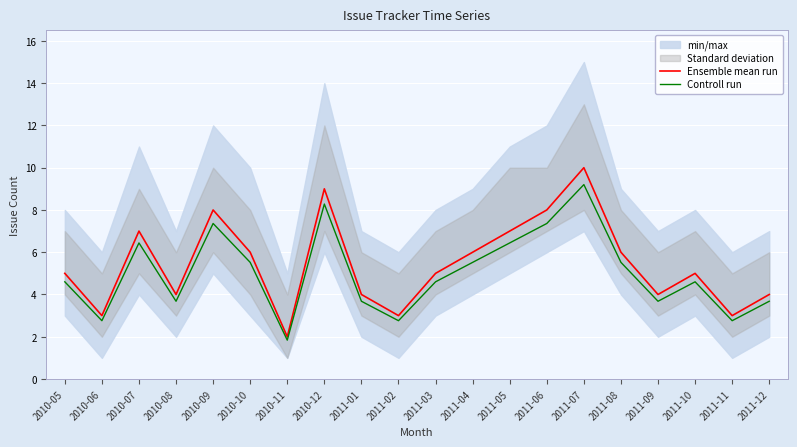

What is the label of the 20th point from the right?

2010-05